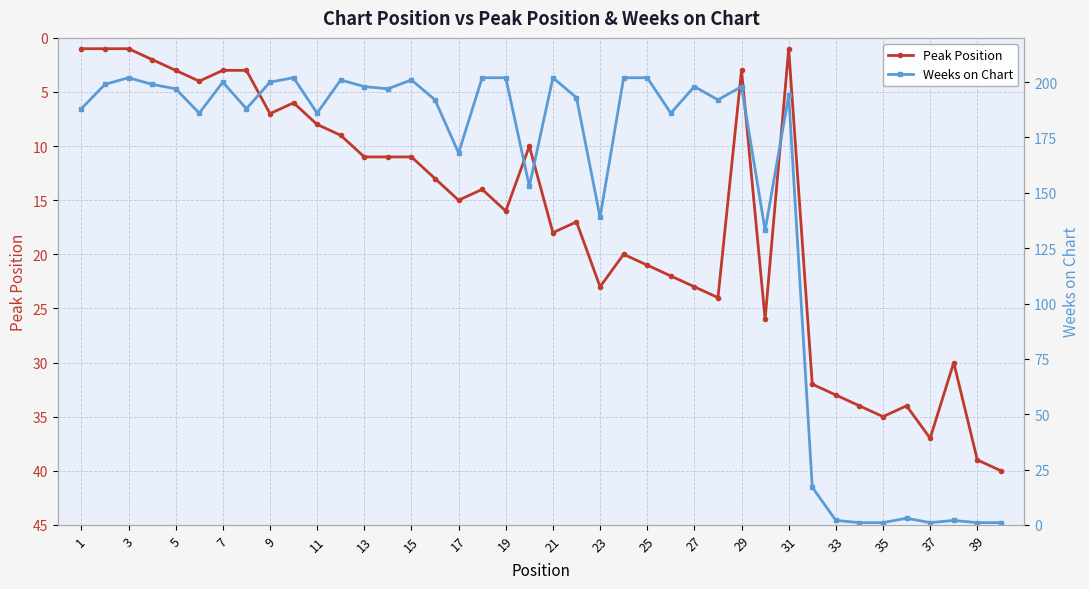

Which series has the largest total across all categories?

Weeks on Chart